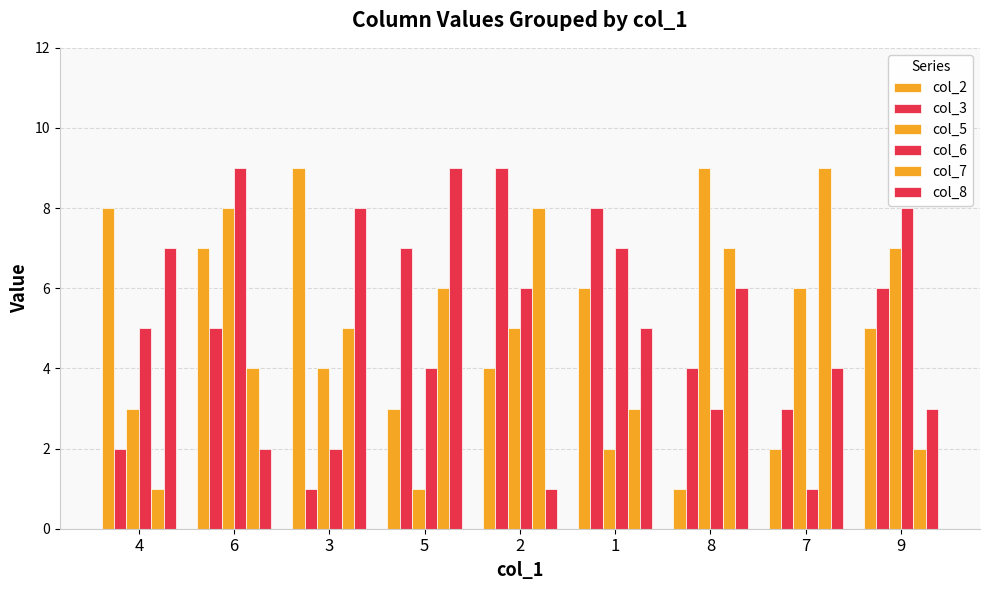

What is the label of the 9th bar from the right?

4